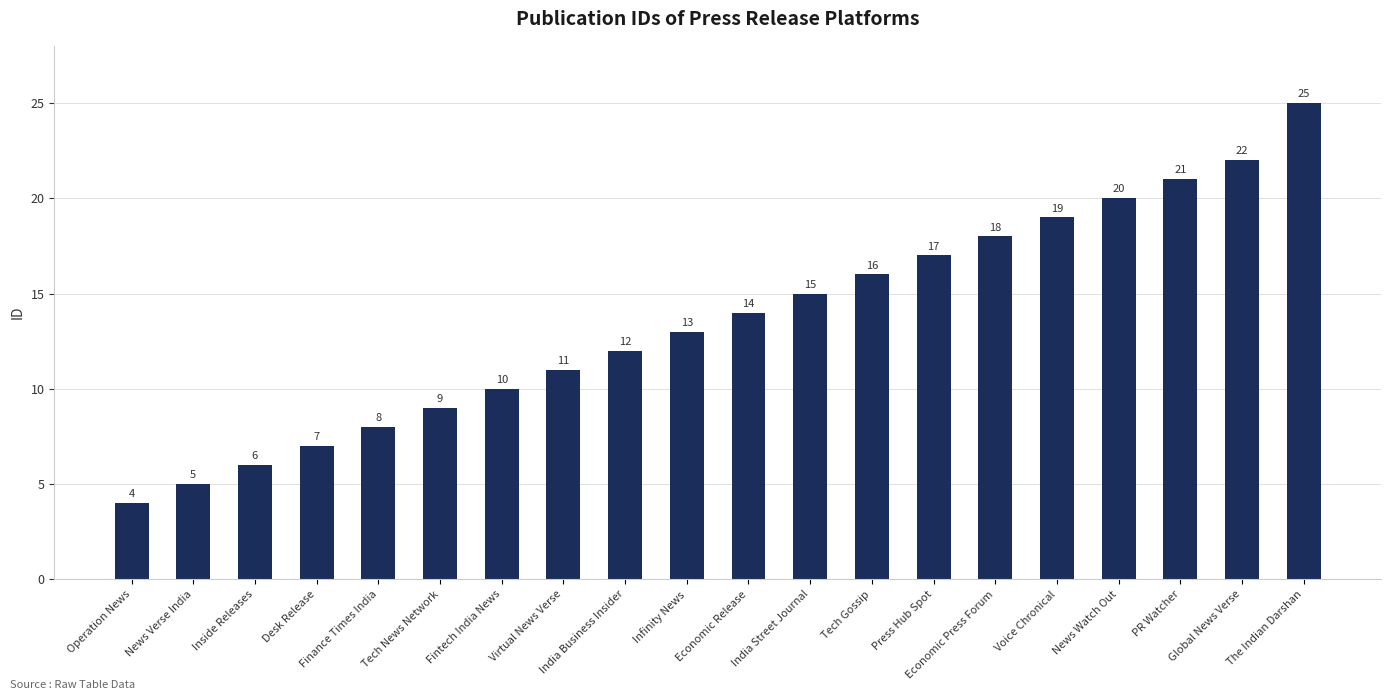

What is the value of the 15th bar from the left?

18